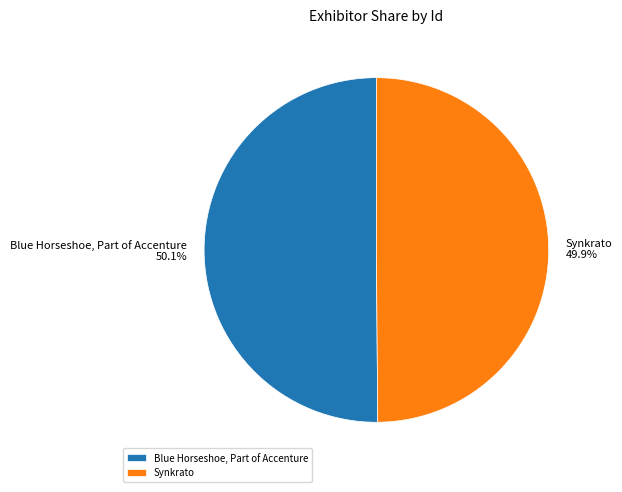

To the nearest percent, what portion does Synkrato represent?

50%